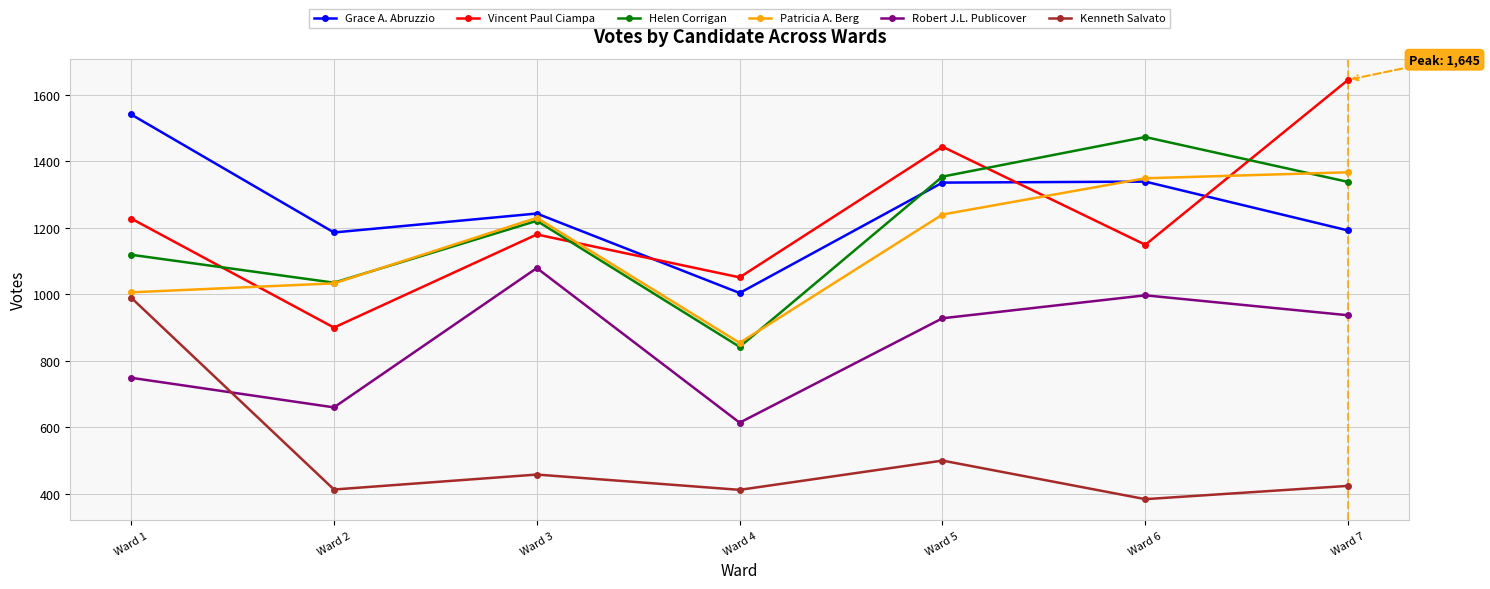

True or false: Patricia A. Berg and Grace A. Abruzzio intersect in this chart.

True